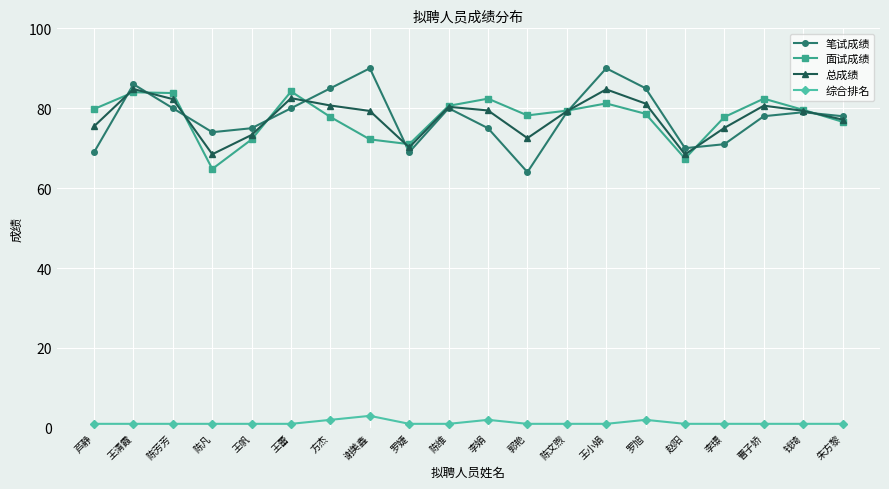

At which label does 面试成绩 first exceed 79?

芦静